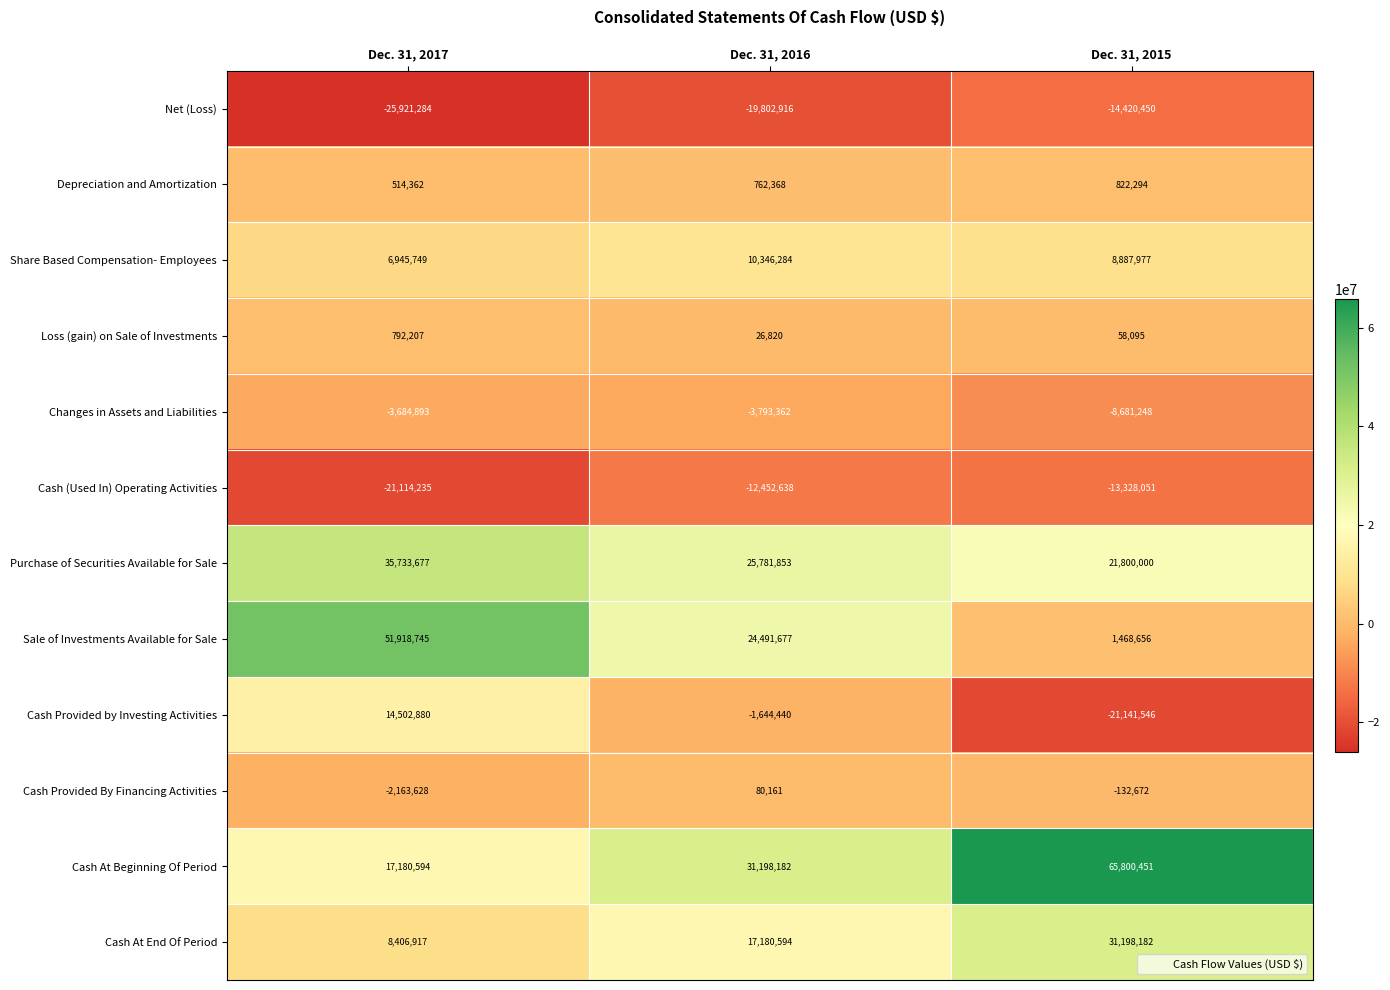

At which category does the chart reach its peak across all series?

Dec. 31, 2015